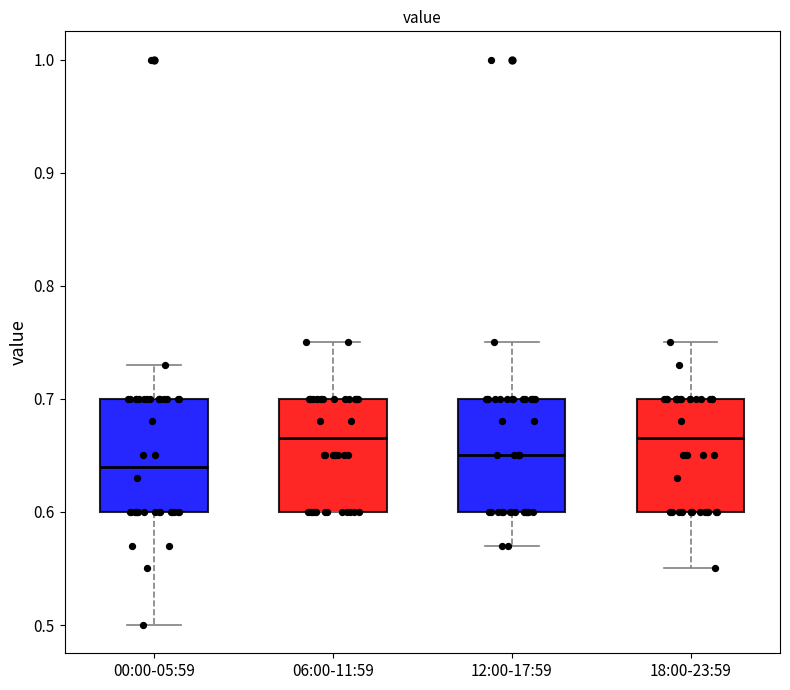

Reading left to right, transcribe this box plot: for each box, give where its median line is, the range the box spans, and where its two whiskers end, as read against the y-axis. The values are not printed on the chart, so give them approximately, as read against the axis.

00:00-05:59: median 0.64, box 0.60 to 0.70, whiskers 0.50 to 0.73
06:00-11:59: median 0.67, box 0.60 to 0.70, whiskers 0.60 to 0.75
12:00-17:59: median 0.65, box 0.60 to 0.70, whiskers 0.57 to 0.75
18:00-23:59: median 0.67, box 0.60 to 0.70, whiskers 0.55 to 0.75